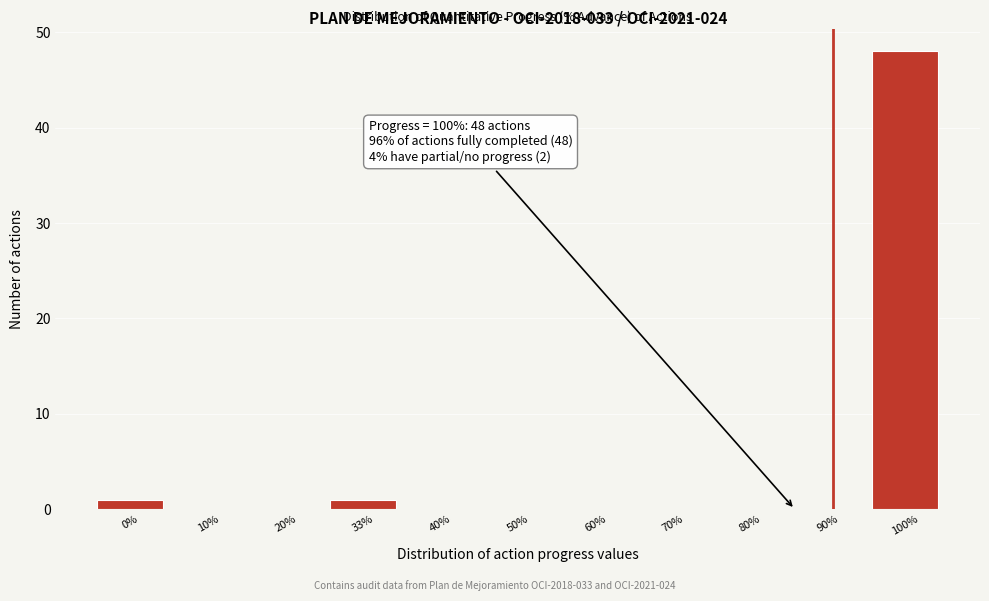

Reading right to left, list all the values displayed in this chart.

100%=48	90%=0	80%=0	70%=0	60%=0	50%=0	40%=0	33%=1	20%=0	10%=0	0%=1